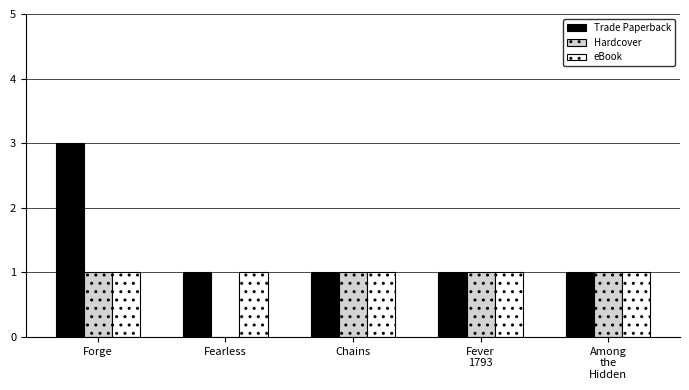

What is the average value of the Trade Paperback series?

1